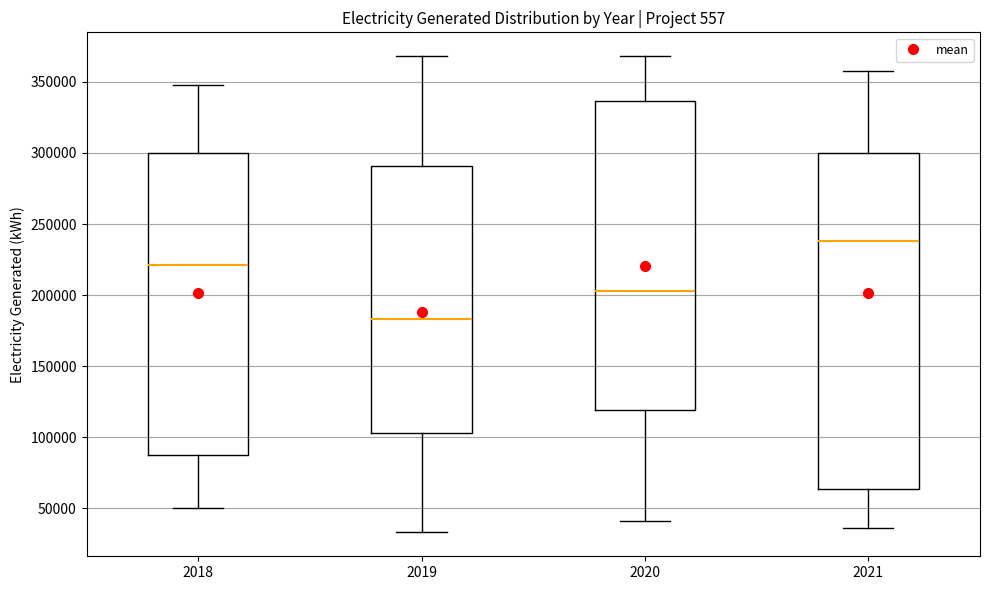

Which box's median line is the lowest?

2019